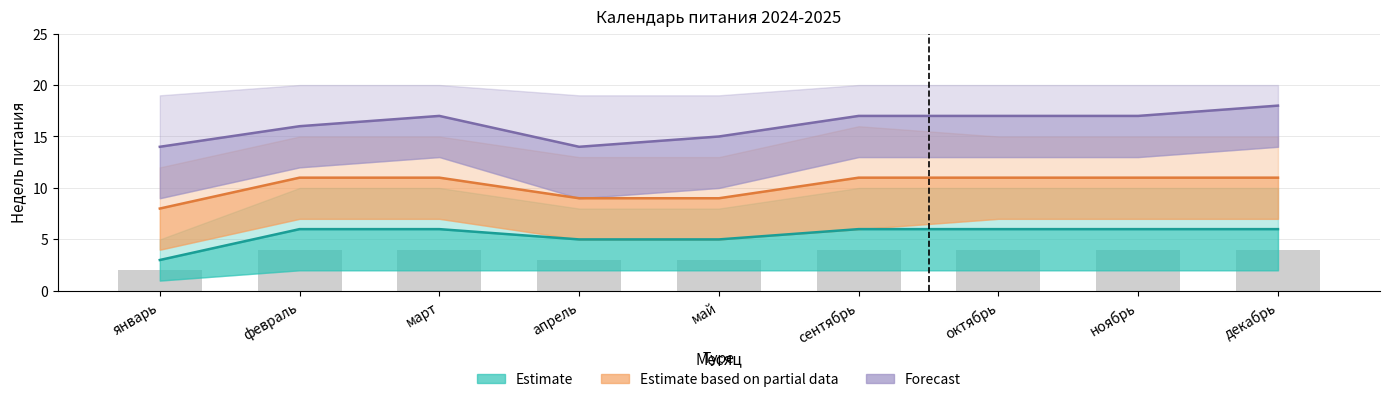

At октябрь, list the series in order from largest to smallest.

Forecast, Estimate based on partial data, Estimate